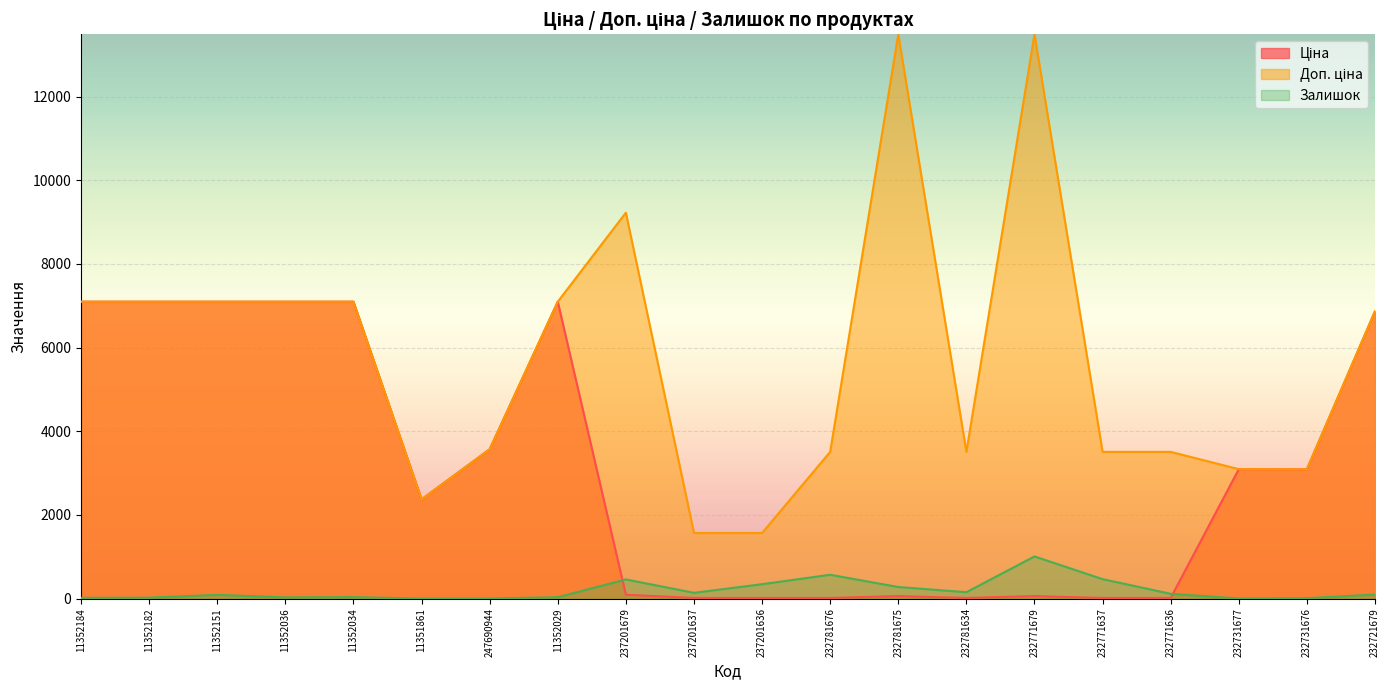

What is the label of the 14th point from the right?

247690944